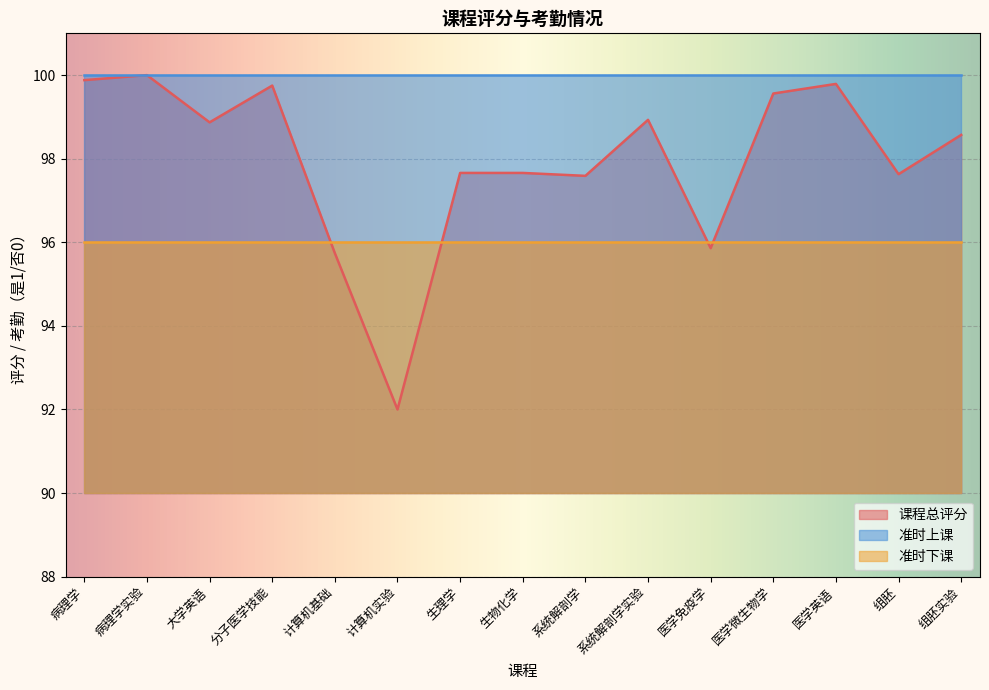

What is the label of the 13th point from the left?

医学英语